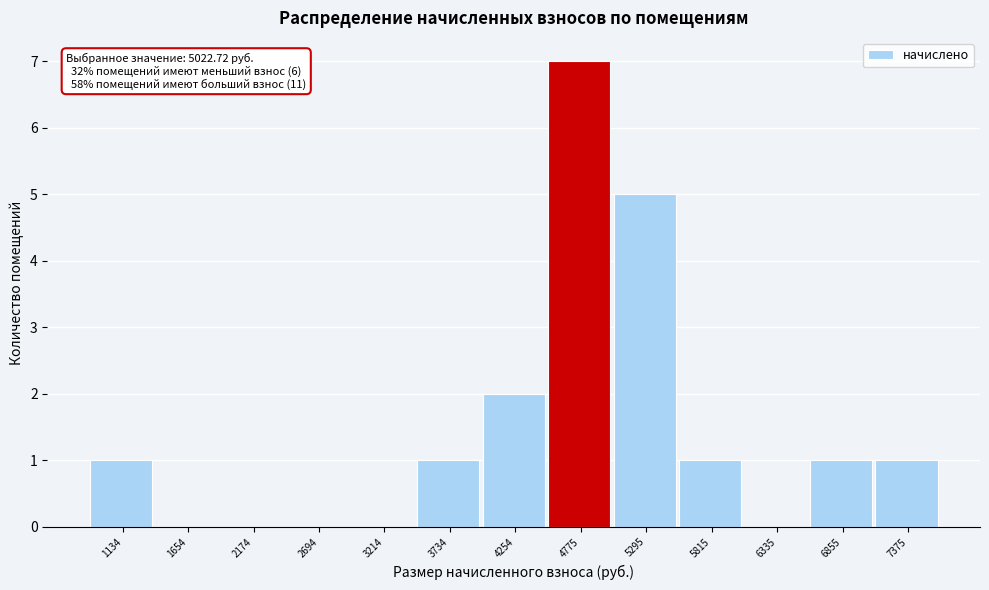

Reading left to right, what are all the values shown in this chart?

1134=1	1654=0	2174=0	2694=0	3214=0	3734=1	4254=2	4775=7	5295=5	5815=1	6335=0	6855=1	7375=1